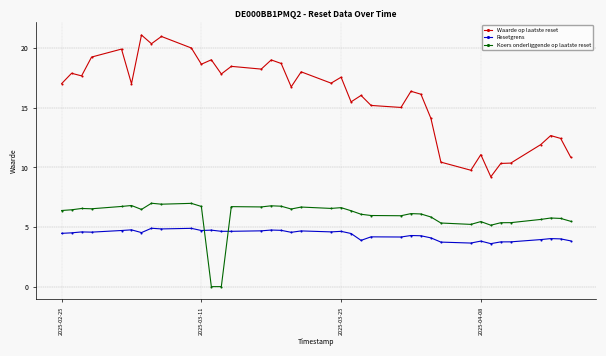

Does the chart display data point markers on the line(s)?

Yes